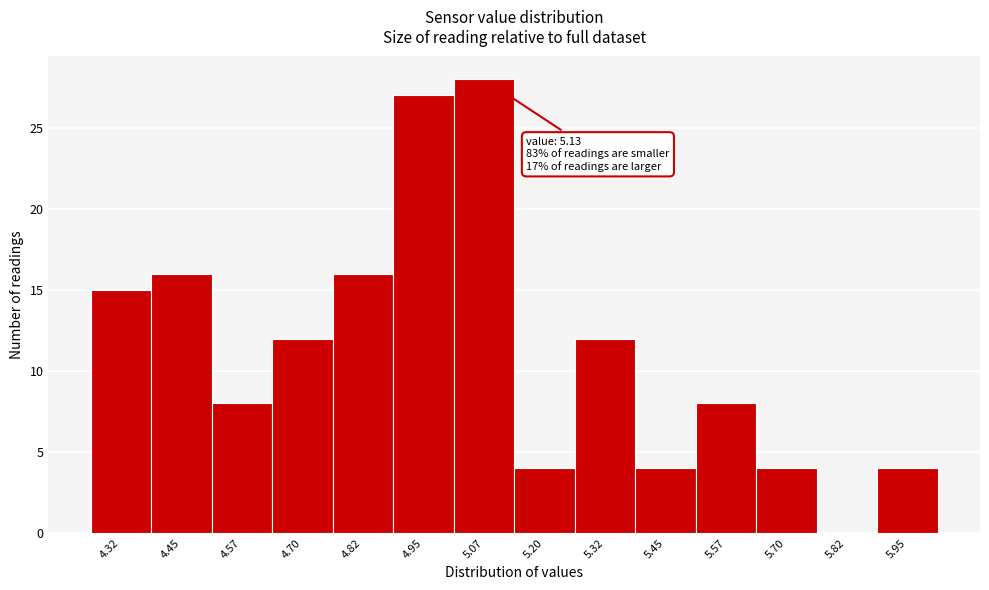

Reading left to right, extract all data points from this chart.

4.32=15	4.45=16	4.57=8	4.70=12	4.82=16	4.95=27	5.07=28	5.20=4	5.32=12	5.45=4	5.57=8	5.70=4	5.82=0	5.95=4